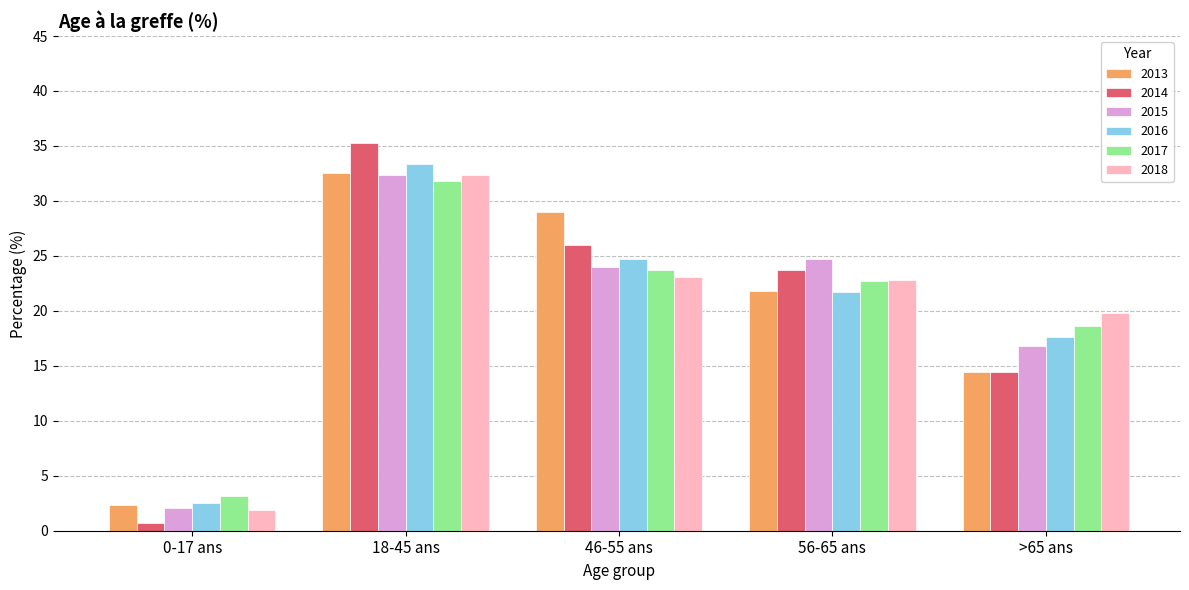

Is the value of 2017 at 18-45 ans greater than the value of 2015 at >65 ans?

Yes